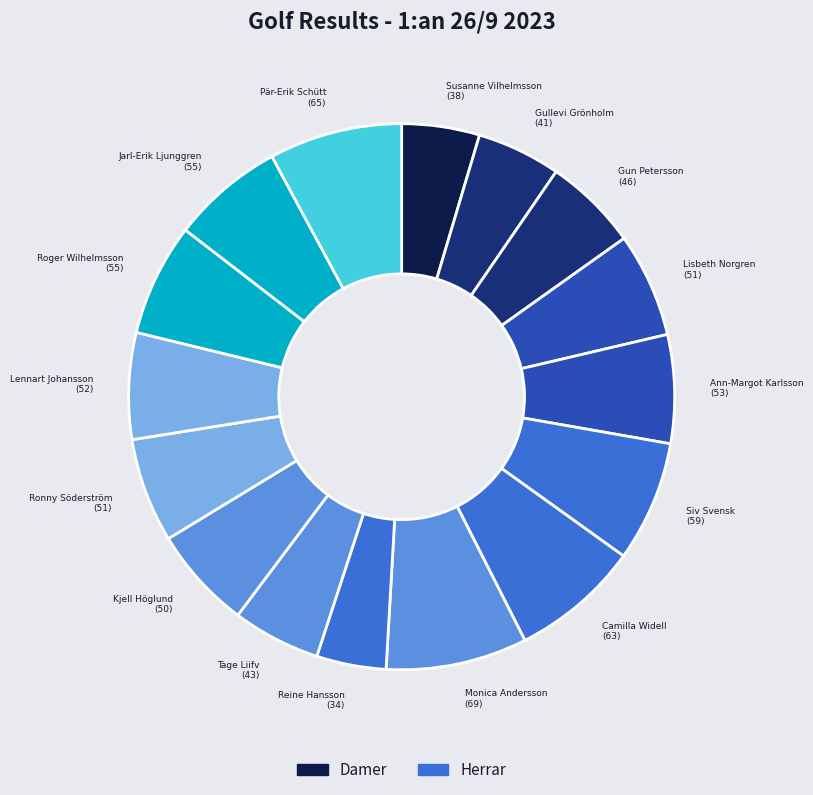

Which has a higher value, Siv Svensk or Gun Petersson?

Siv Svensk